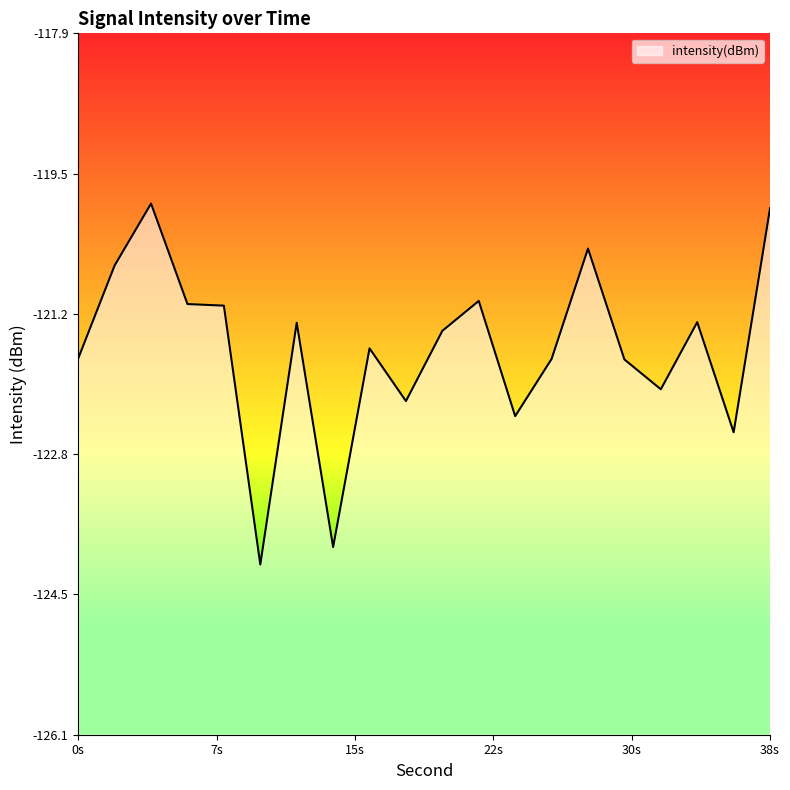

At which category does the chart reach its peak across all series?

4